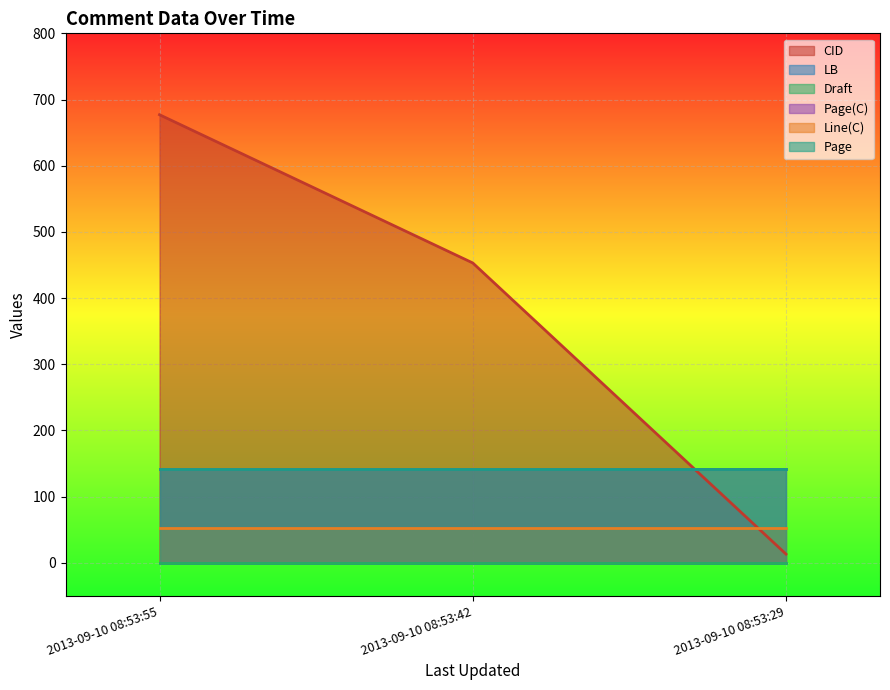

At 2013-09-10 08:53:29, list the series in order from smallest to largest.

LB, Draft, CID, Line(C), Page(C), Page